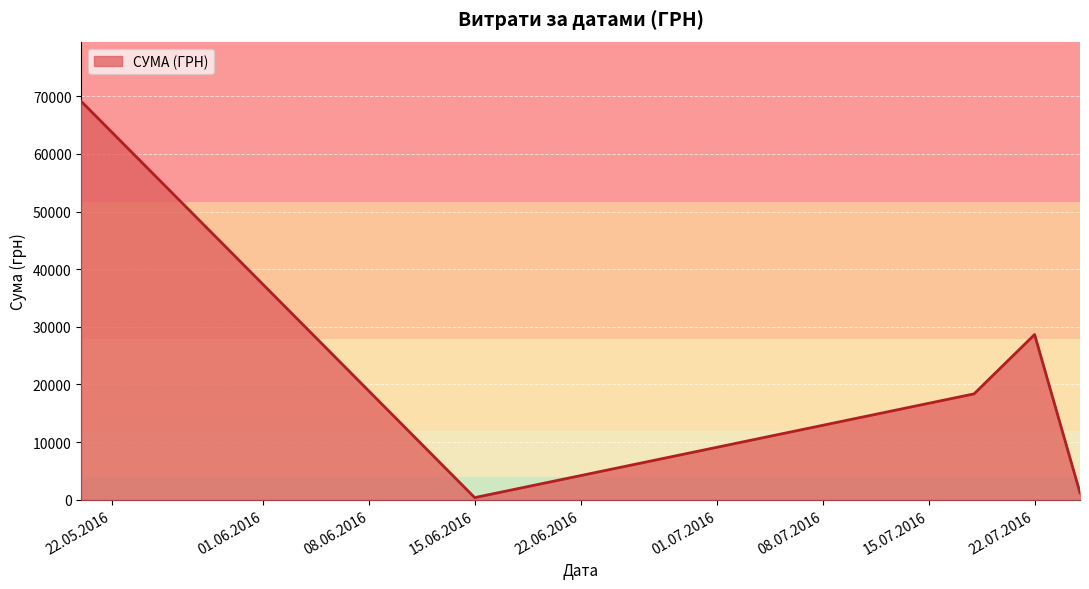

How many interior local peaks (higher than both neighbors) does the data have?

1